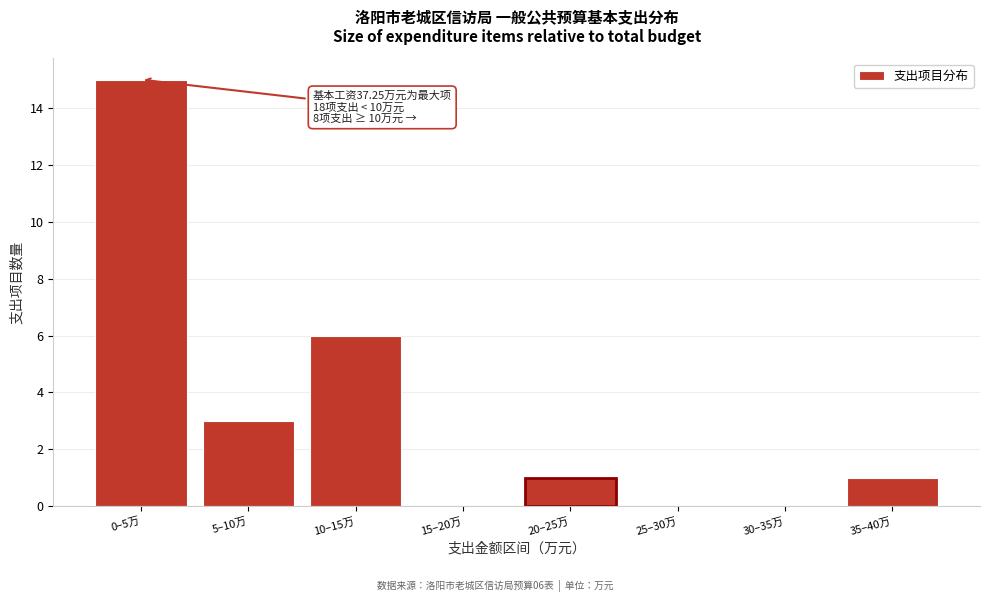

Reading left to right, what are all the values shown in this chart?

0–5万=15	5–10万=3	10–15万=6	15–20万=0	20–25万=1	25–30万=0	30–35万=0	35–40万=1